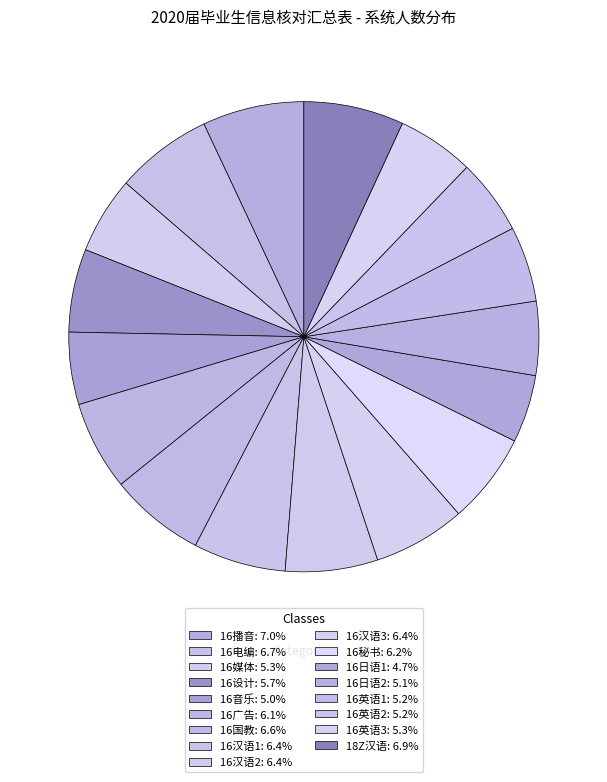

Count the number of slices in the pie.

17